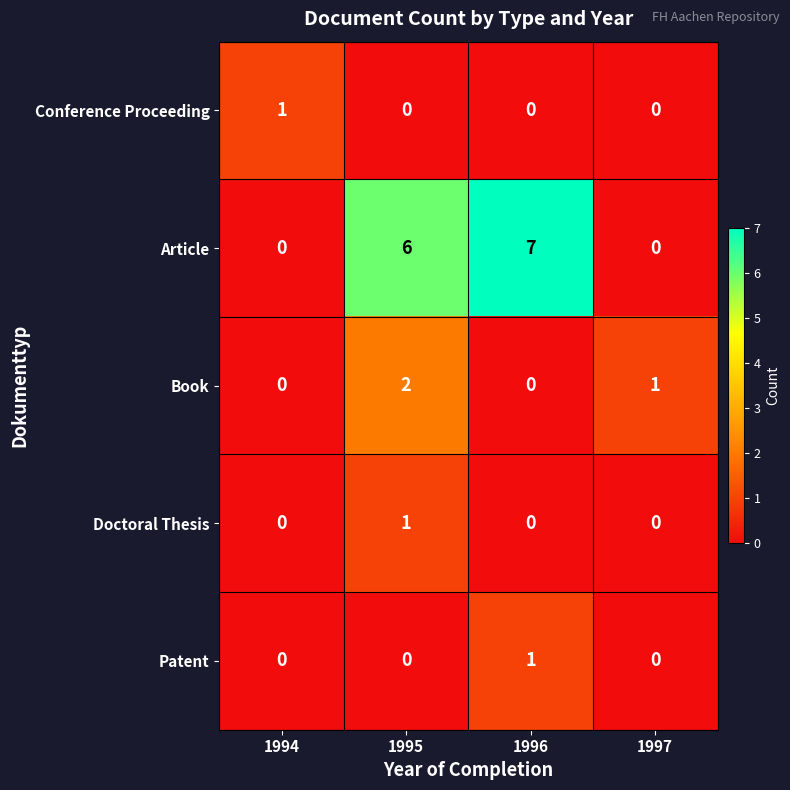

What is the sum of all Article values?

13